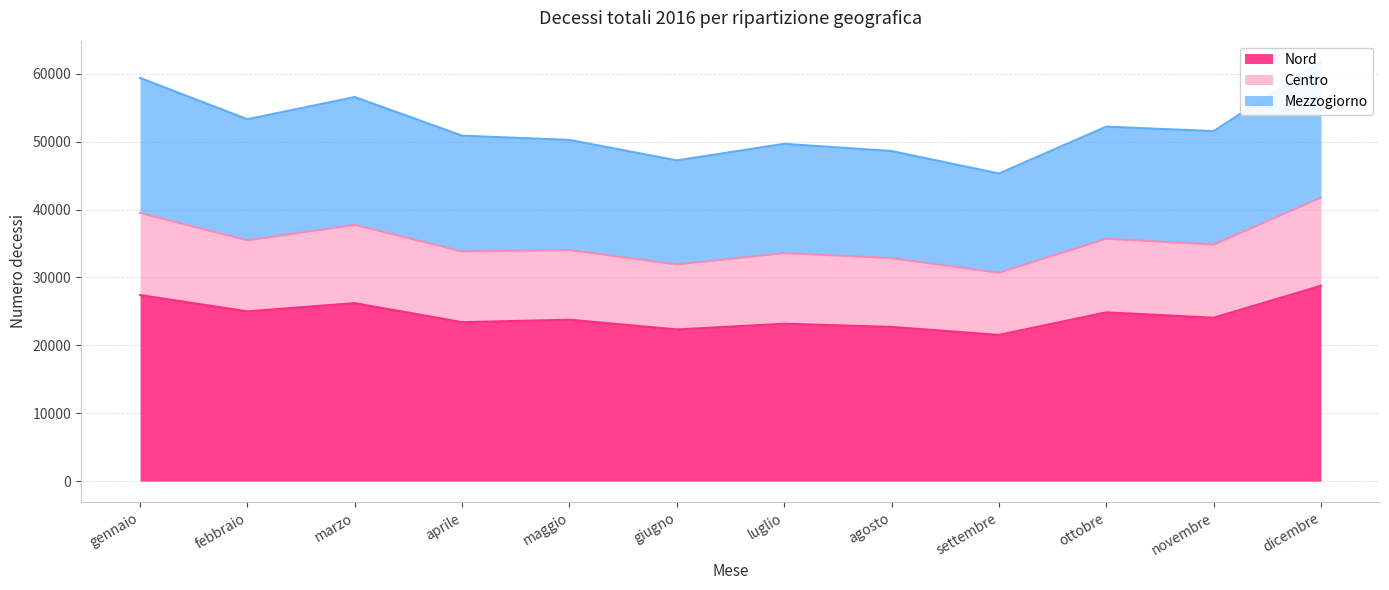

Is it true that Mezzogiorno equals 51573 at novembre?

True